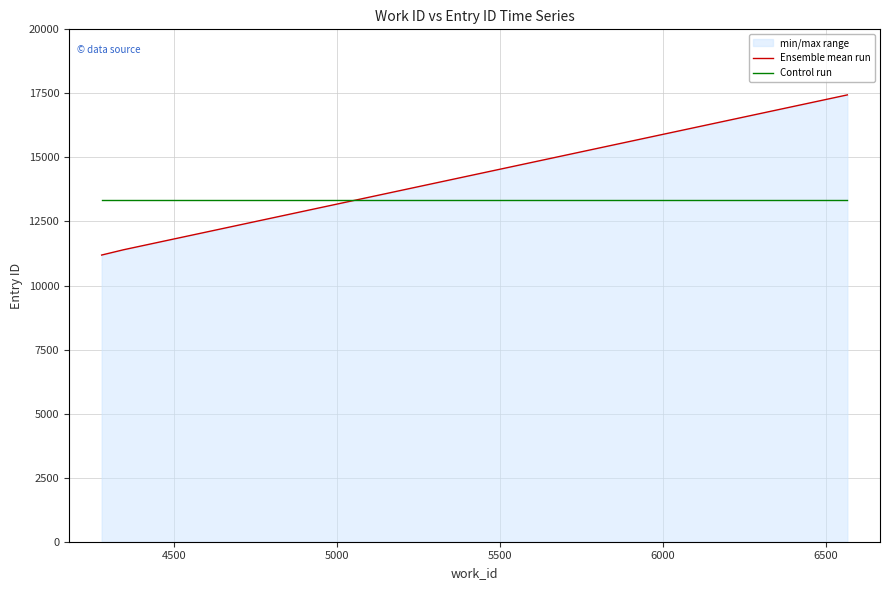

What is the sum of all Ensemble mean run values?

40027.0